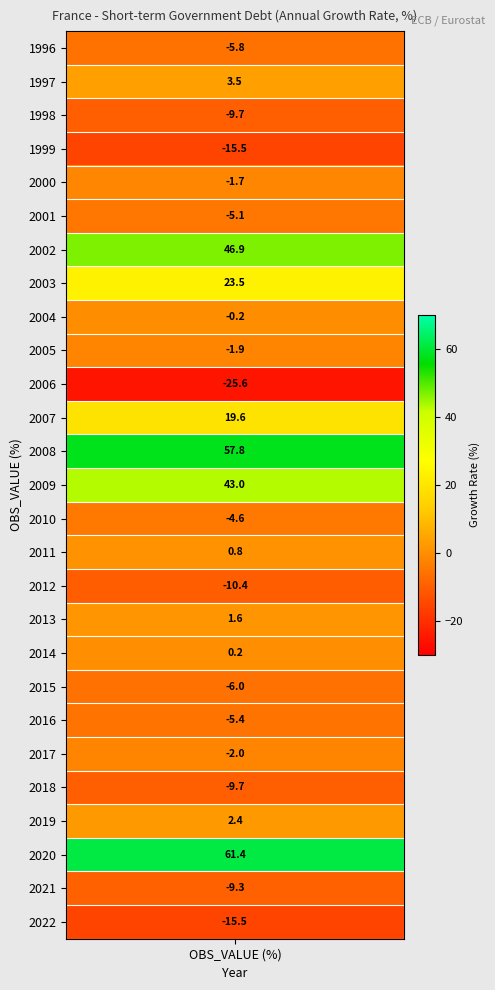

List the labels in order of value, largest first.

2020, 2008, 2002, 2009, 2003, 2007, 1997, 2019, 2013, 2011, 2014, 2004, 2000, 2005, 2017, 2010, 2001, 2016, 1996, 2015, 2021, 2018, 1998, 2012, 1999, 2022, 2006